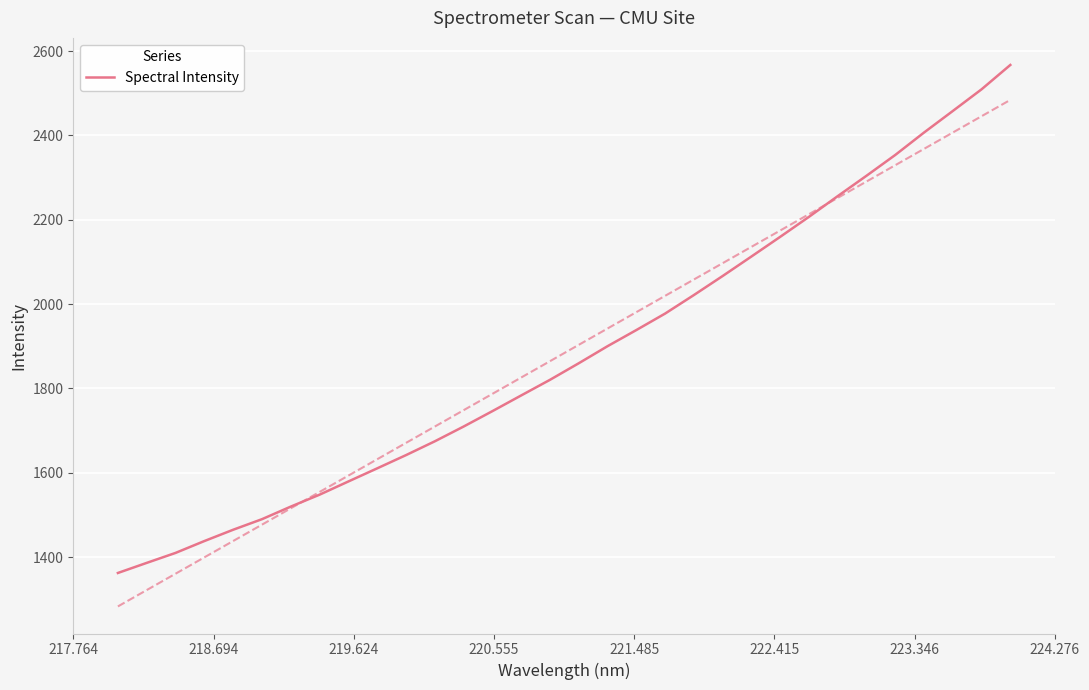

What is the lowest value of the Spectral Intensity series?

1362.2